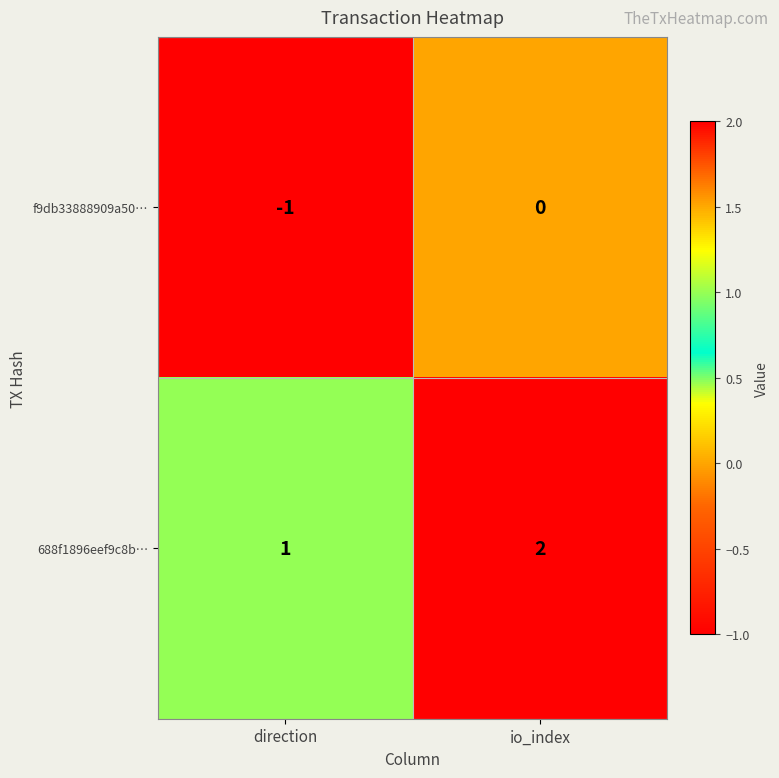

At io_index, list the series in order from largest to smallest.

688f1896eef9c8b…, f9db33888909a50…